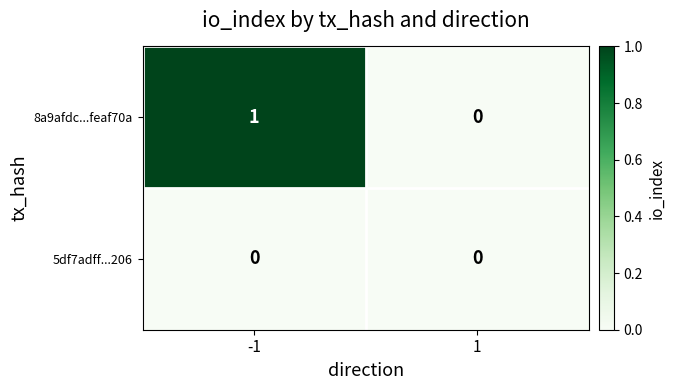

Count the number of data series in this chart.

2